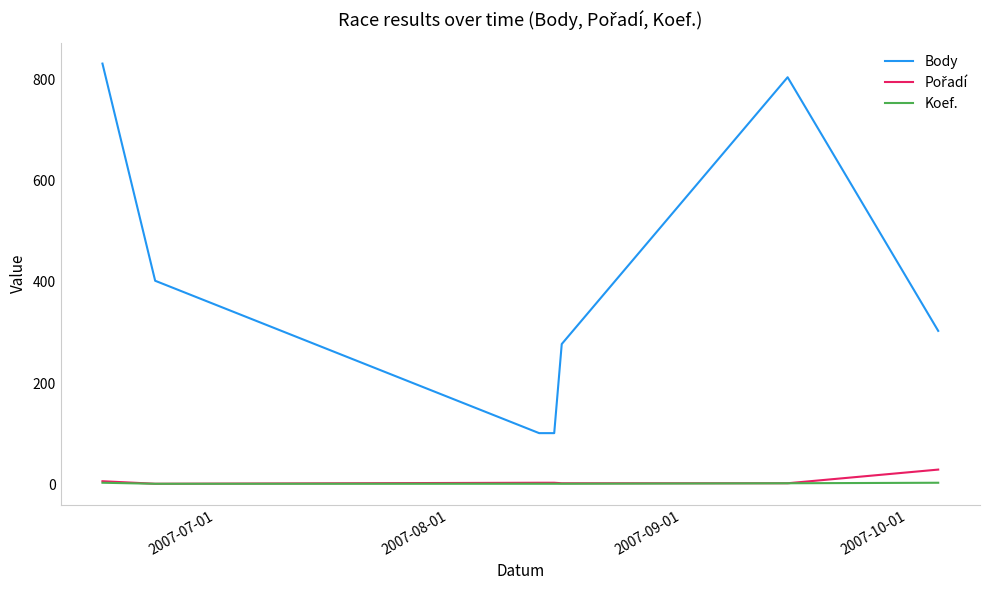

Which series has the largest total across all categories?

Body